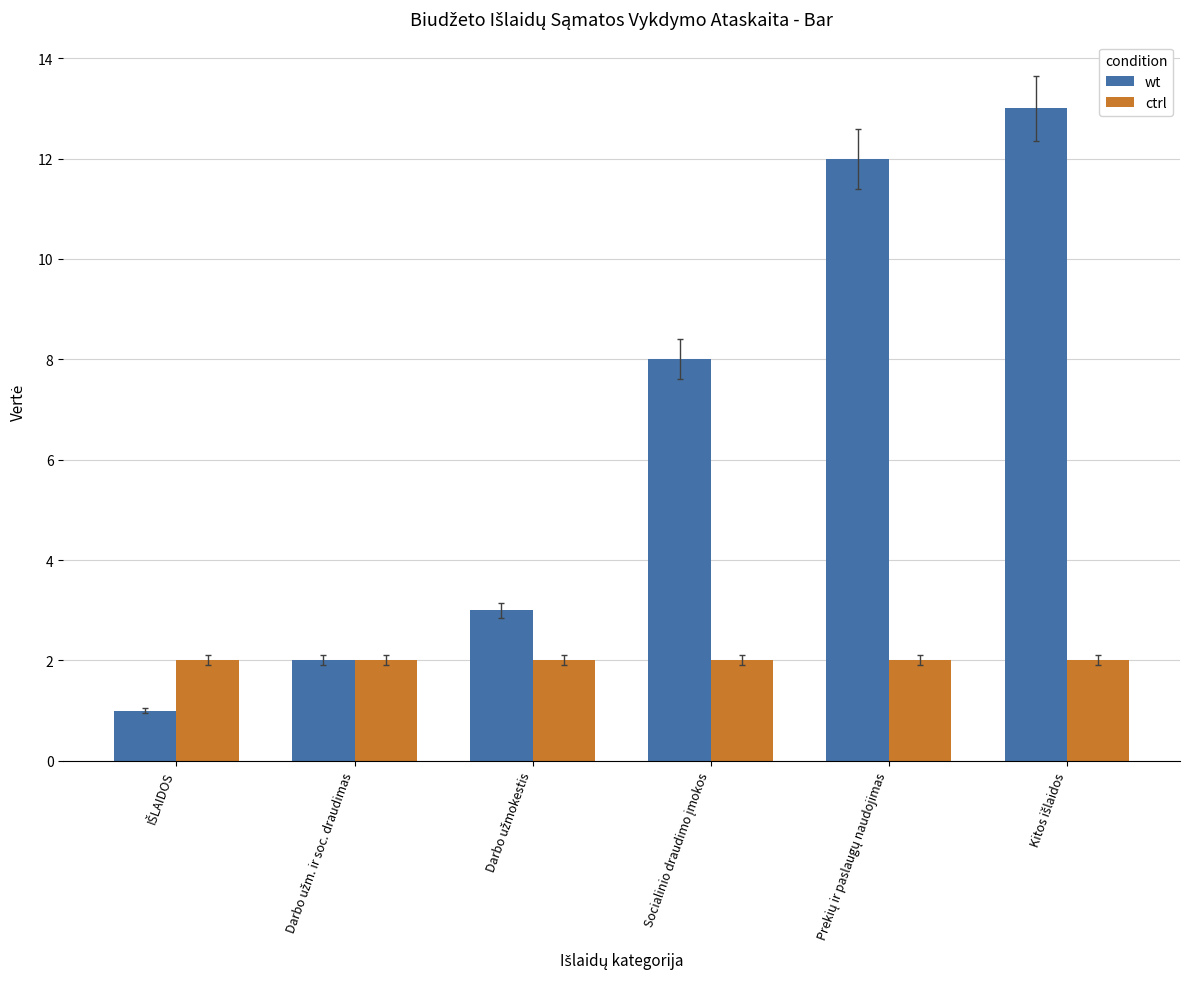

What is the maximum value for wt?

13